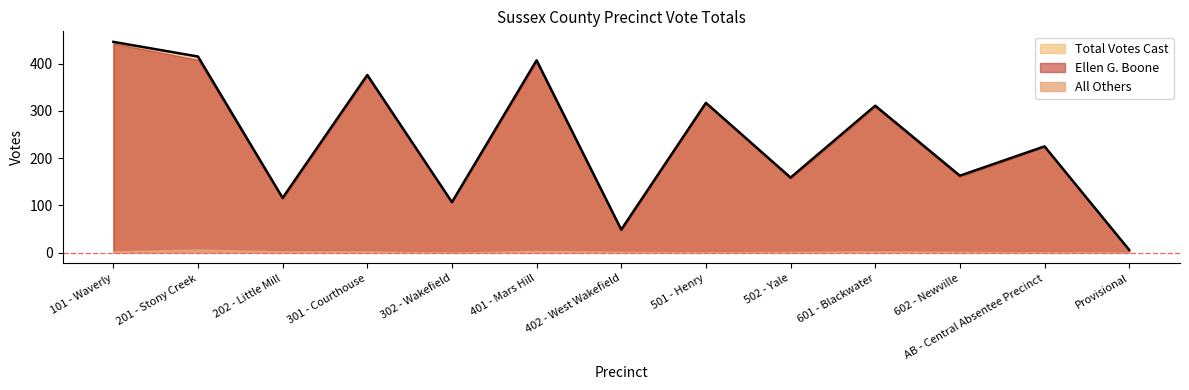

What is the total value across all series at 401 - Mars Hill?

814